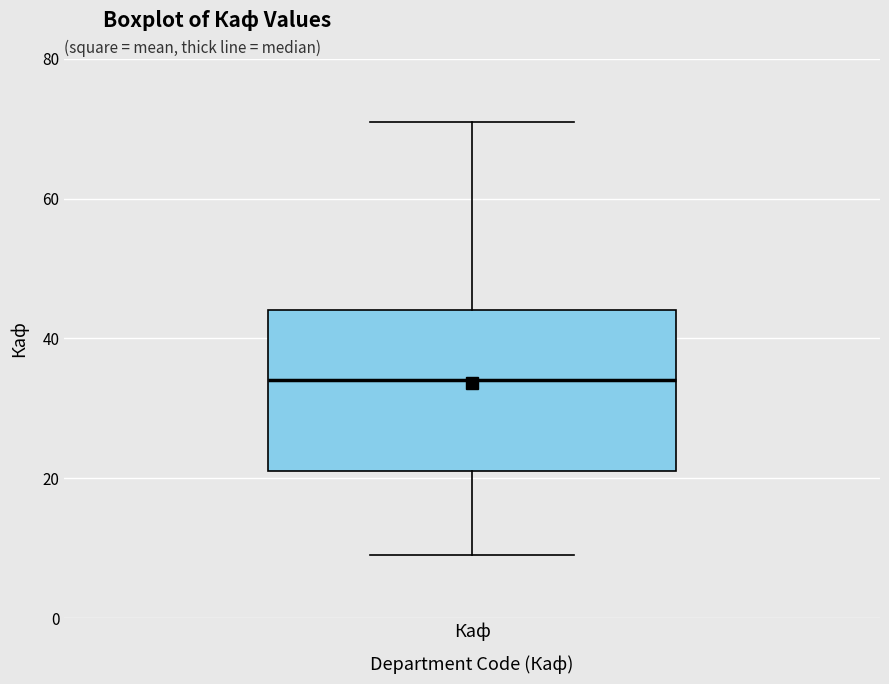

Read this box plot against the y-axis: the position of the median line, the range covered by the box, and the ends of both whiskers. The values are not printed on the chart, so give them approximately, as read against the axis.

median 34, box 22 to 44, whiskers 10 to 72